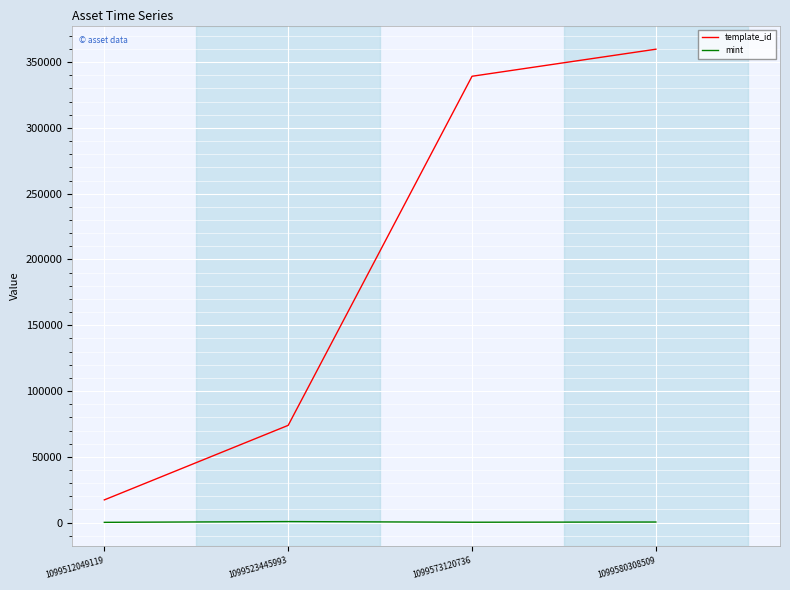

What is the difference between the second highest and second lowest values in the mint series?

160